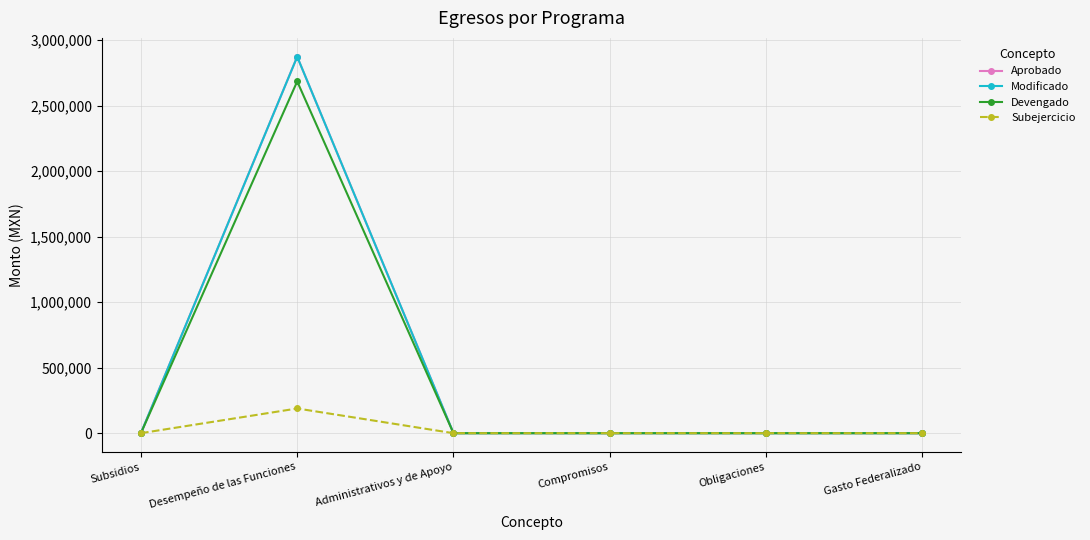

True or false: Subejercicio and Modificado cross at least once.

False